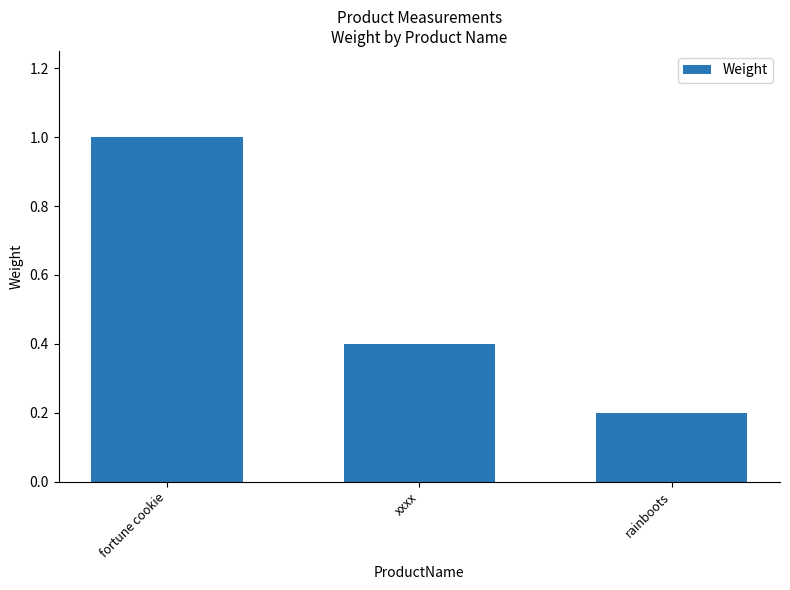

Which has a higher value, xxxx or rainboots?

xxxx